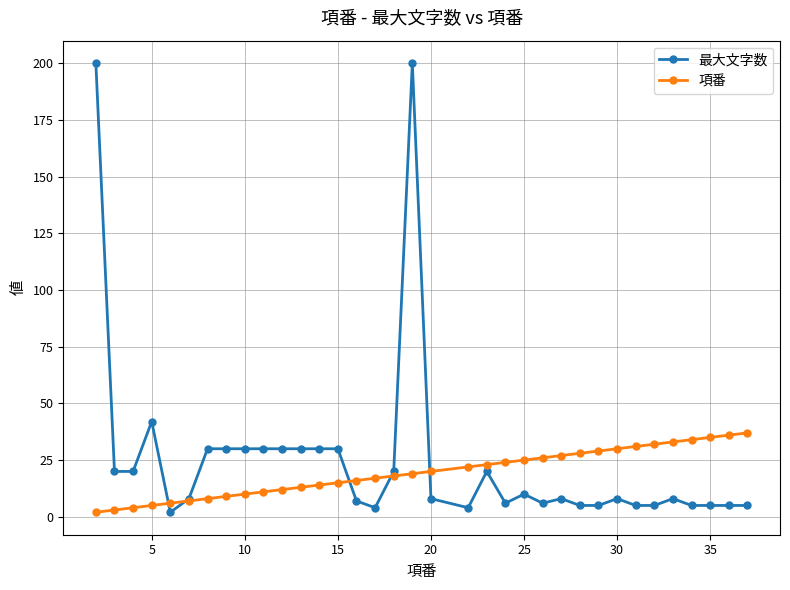

What is the greatest value displayed?

200